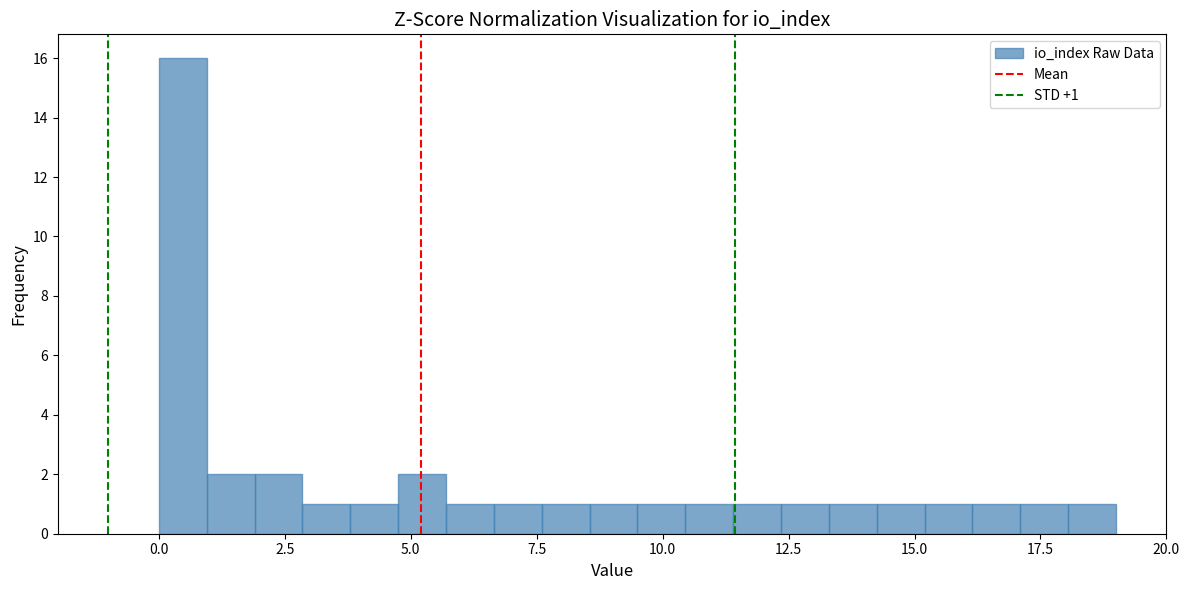

Read against the x-axis, roughly where is the centre of the tallest bar?

0.5